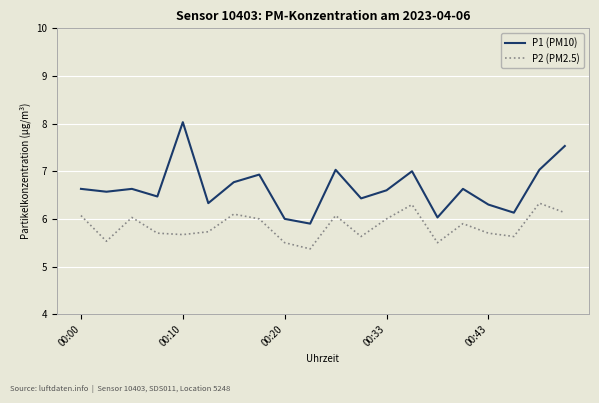

Which series has the largest total across all categories?

P1 (PM10)